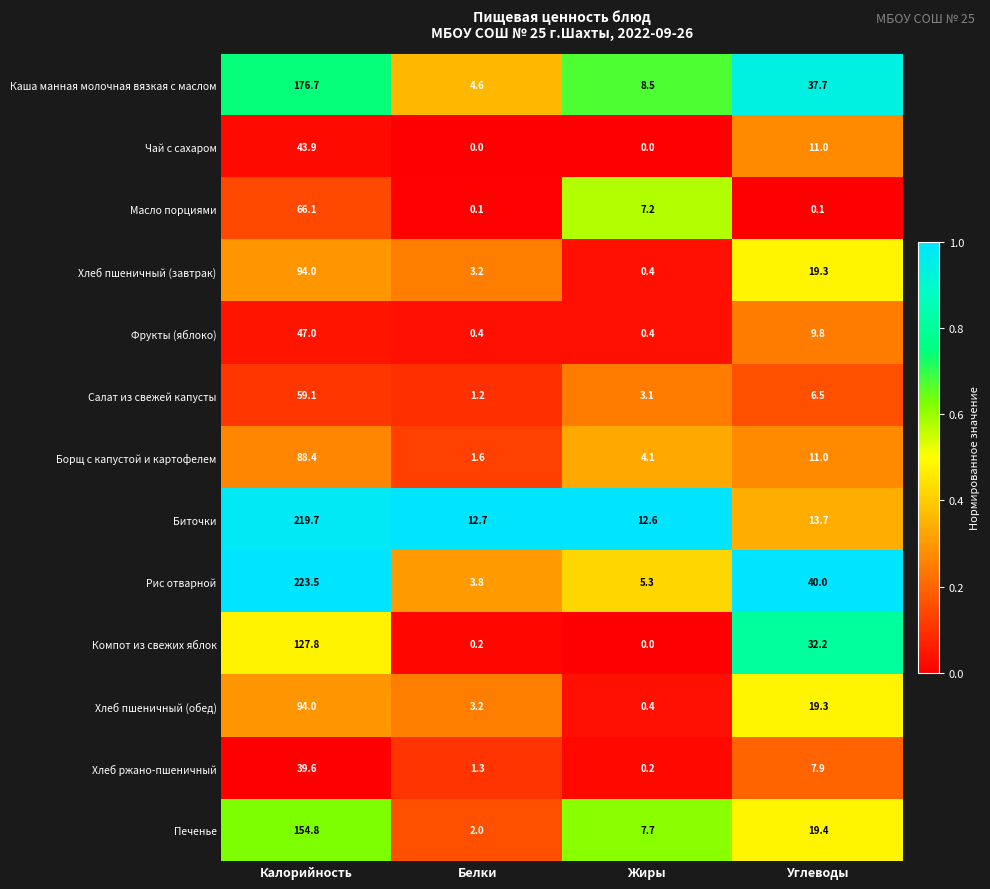

Between Калорийность and Жиры, which series saw the biggest shift?

Рис отварной